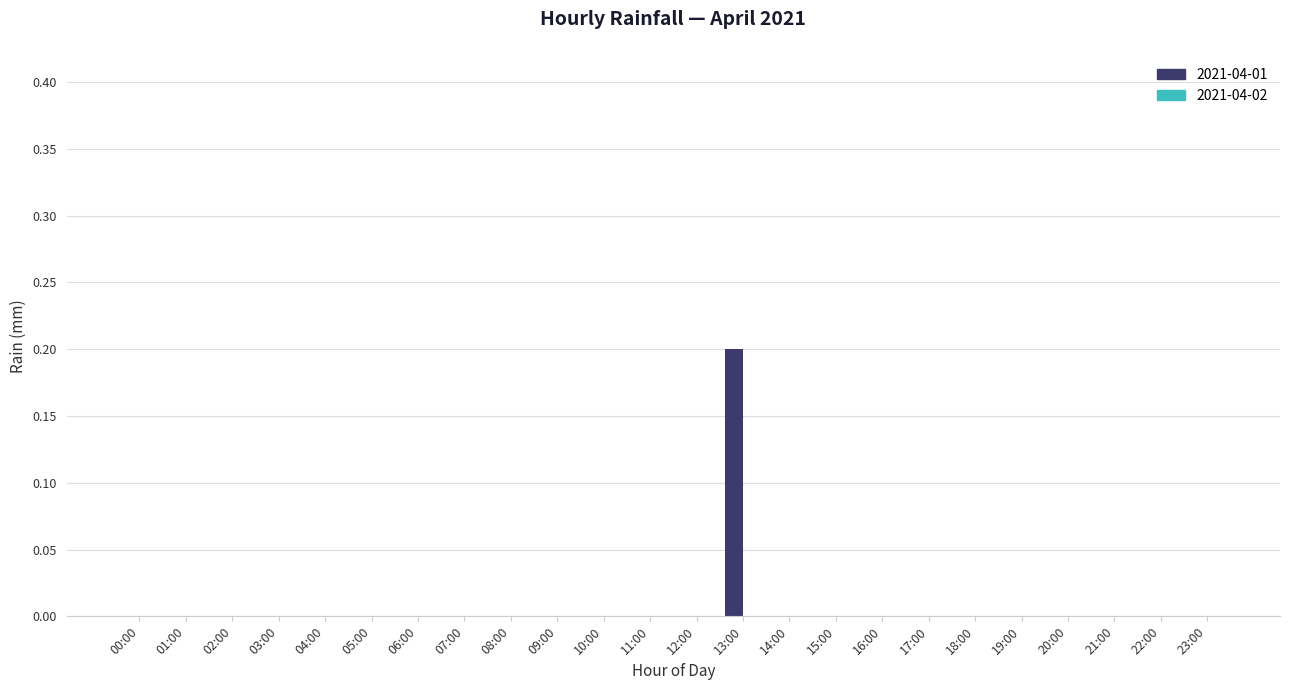

Reading right to left, what are all the values shown in this chart?

23:00=0.0	22:00=0.0	21:00=0.0	20:00=0.0	19:00=0.0	18:00=0.0	17:00=0.0	16:00=0.0	15:00=0.0	14:00=0.0	13:00=0.2	12:00=0.0	11:00=0.0	10:00=0.0	09:00=0.0	08:00=0.0	07:00=0.0	06:00=0.0	05:00=0.0	04:00=0.0	03:00=0.0	02:00=0.0	01:00=0.0	00:00=0.0